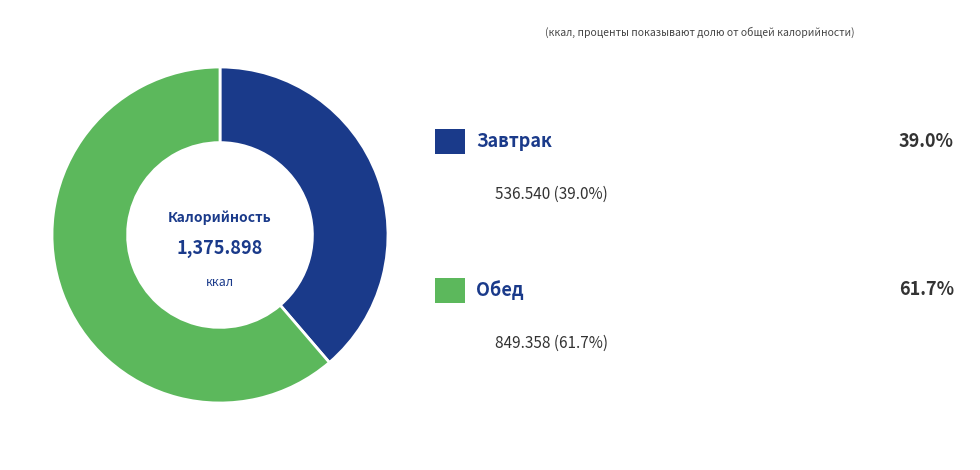

Is there any slice that represents more than half of the pie?

Yes